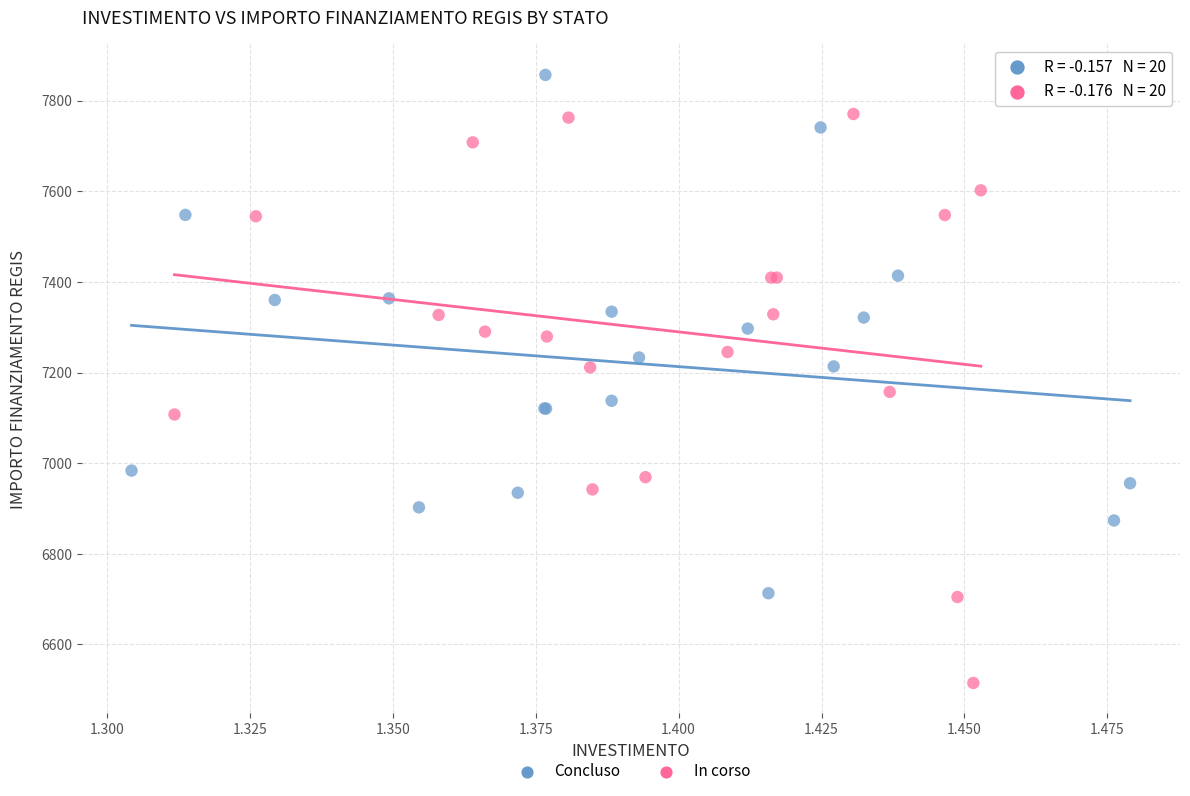

Which series contains the highest Y value?

Concluso